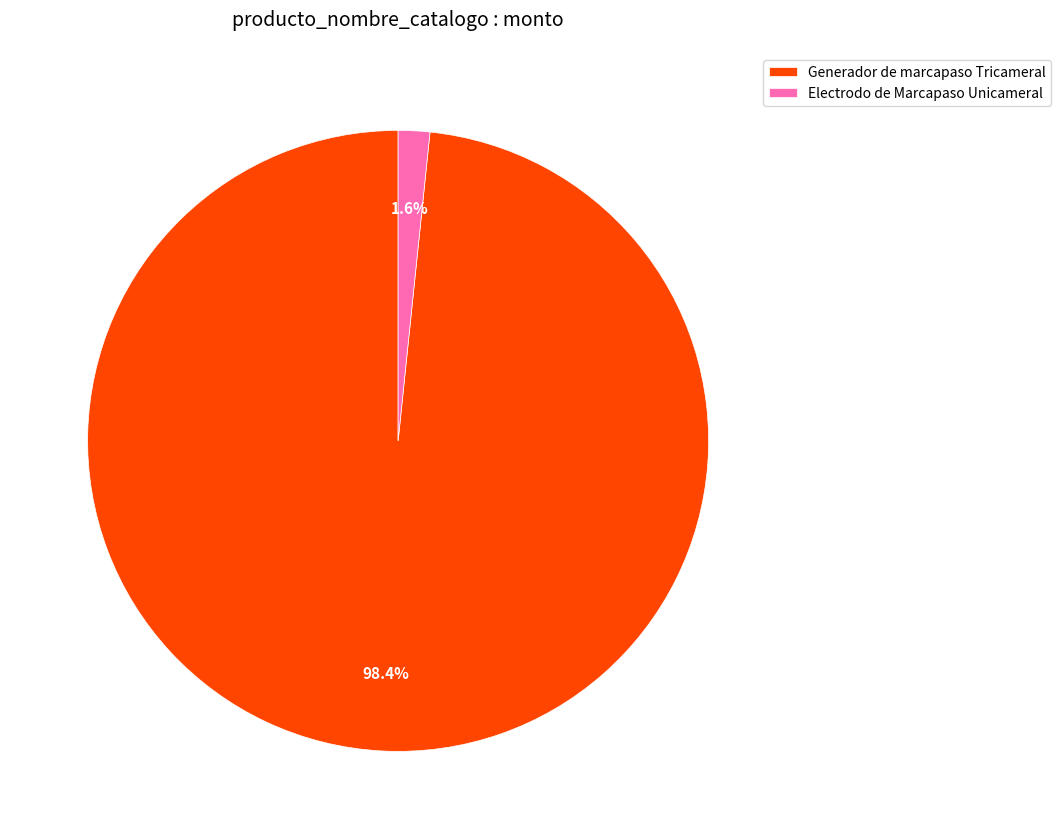

Is it true that Generador de marcapaso Tricameral is 98% of the pie?

True